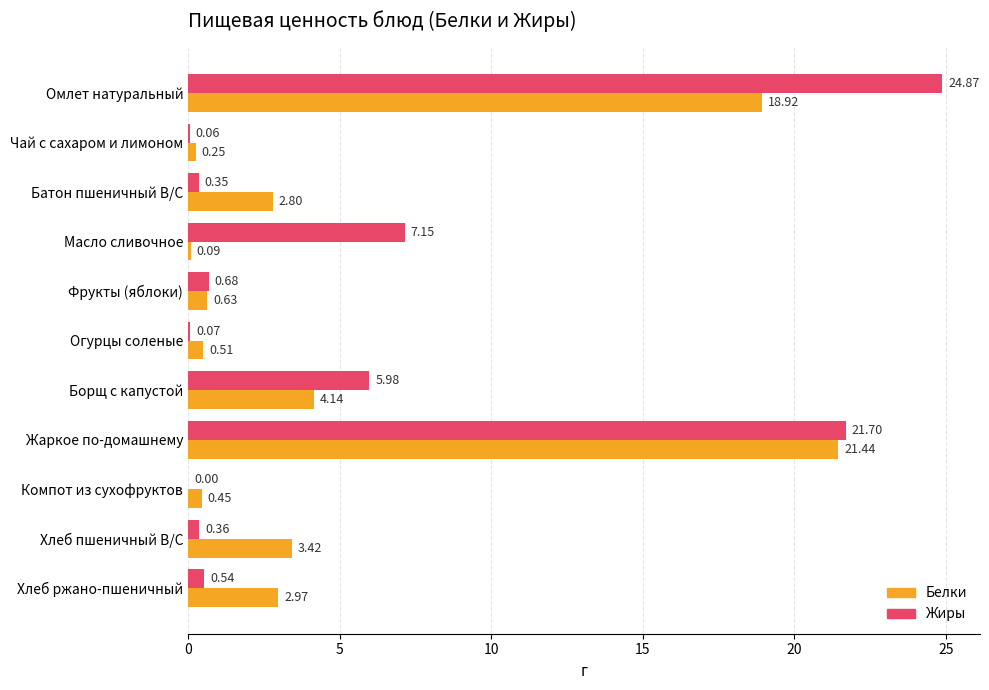

Between Омлет натуральный and Борщ с капустой, which series saw the biggest shift?

Жиры